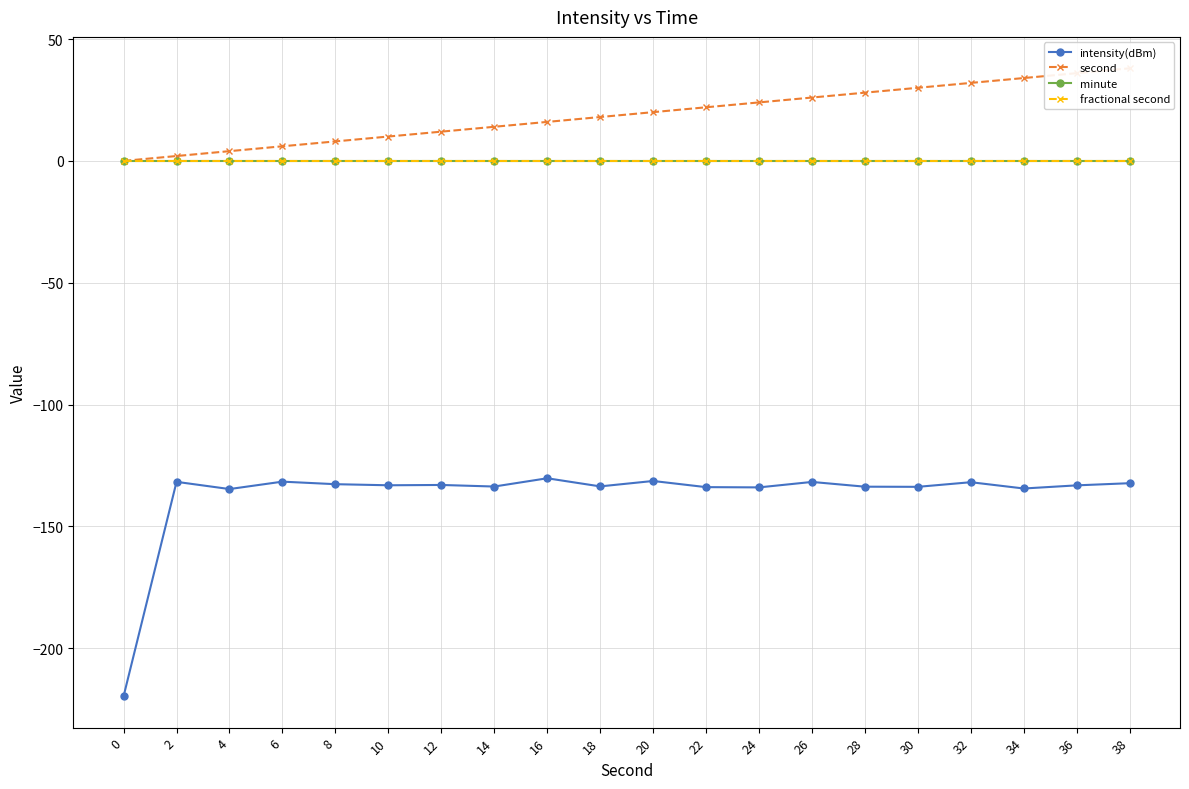

What is the value of the second point at the 16th from the left?

30.0